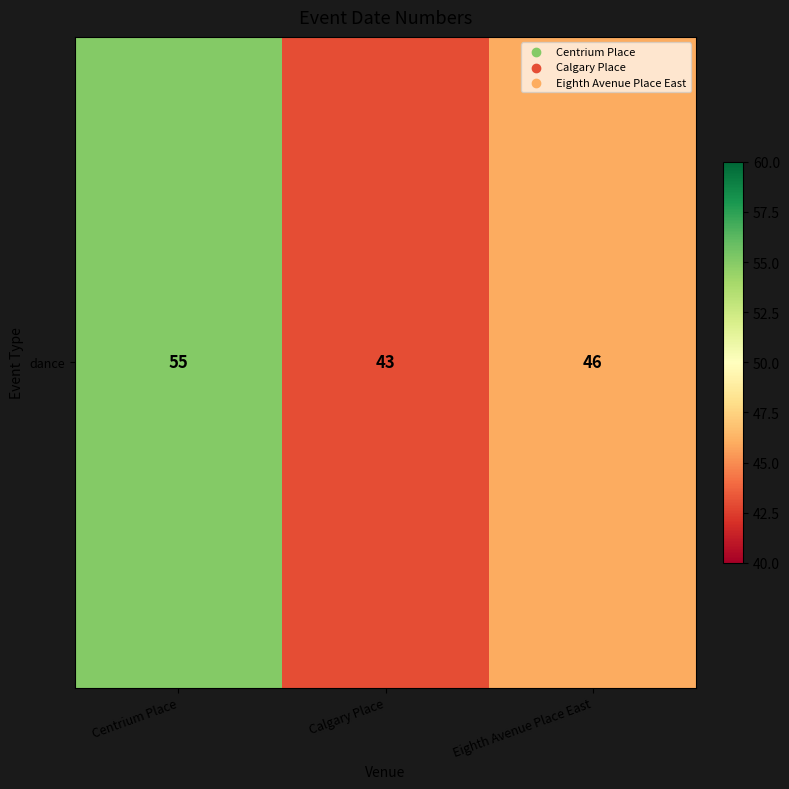

Count the number of categories in the chart.

3